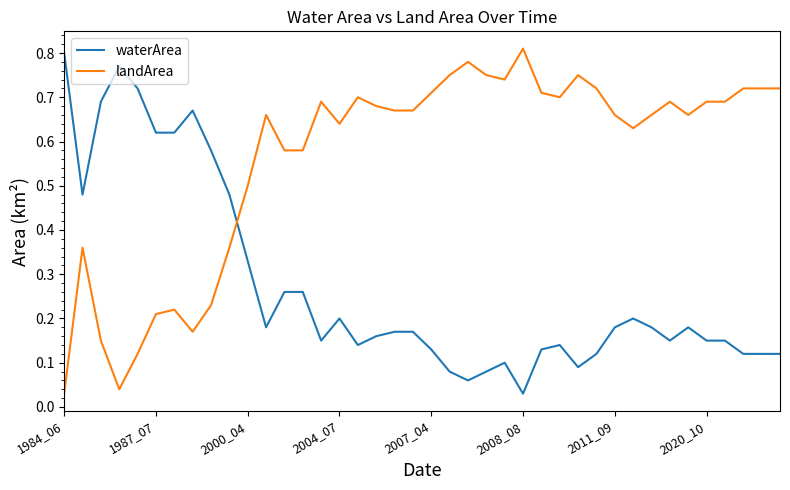

List the series in order of their overall mean, highest first.

landArea, waterArea